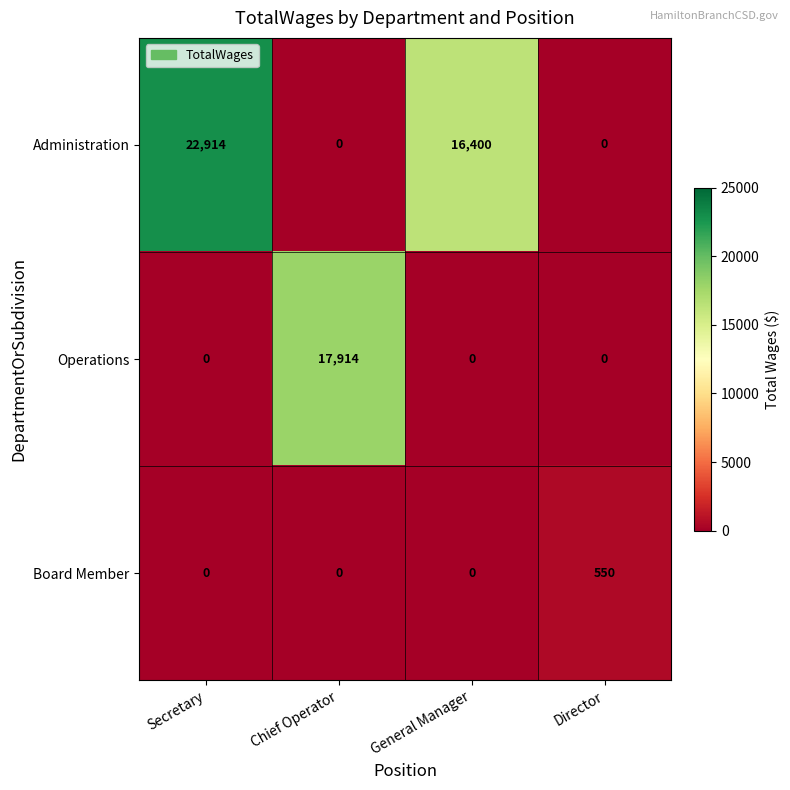

Is it true that Administration equals 22469 at General Manager?

False